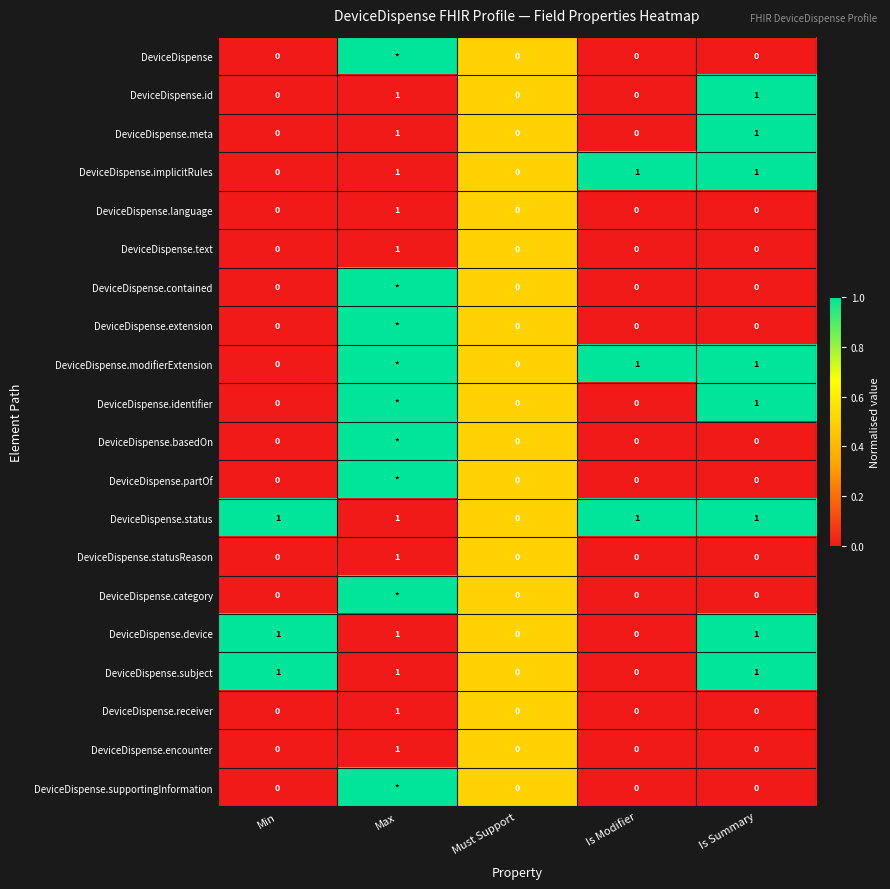

What is the sum of all DeviceDispense.implicitRules values?

3